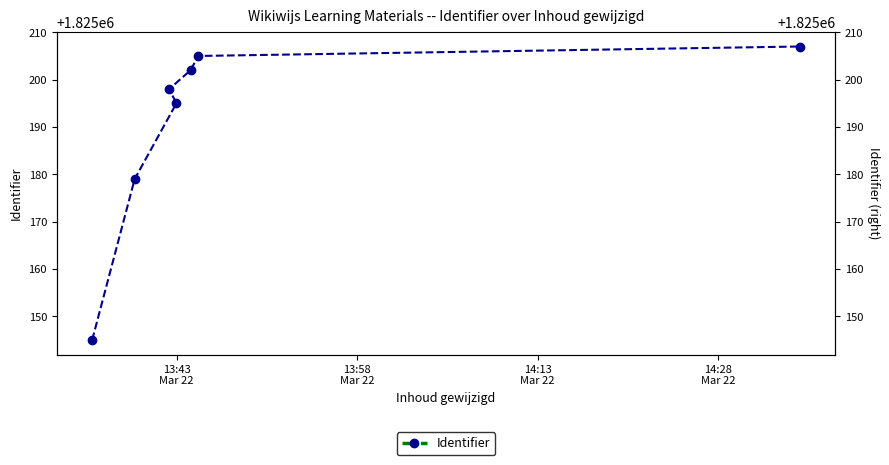

What is the average value?

1825190